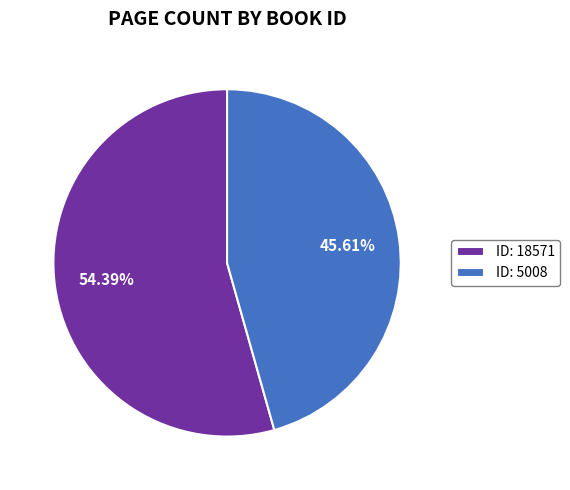

Which category has the smallest portion of the pie?

ID: 5008